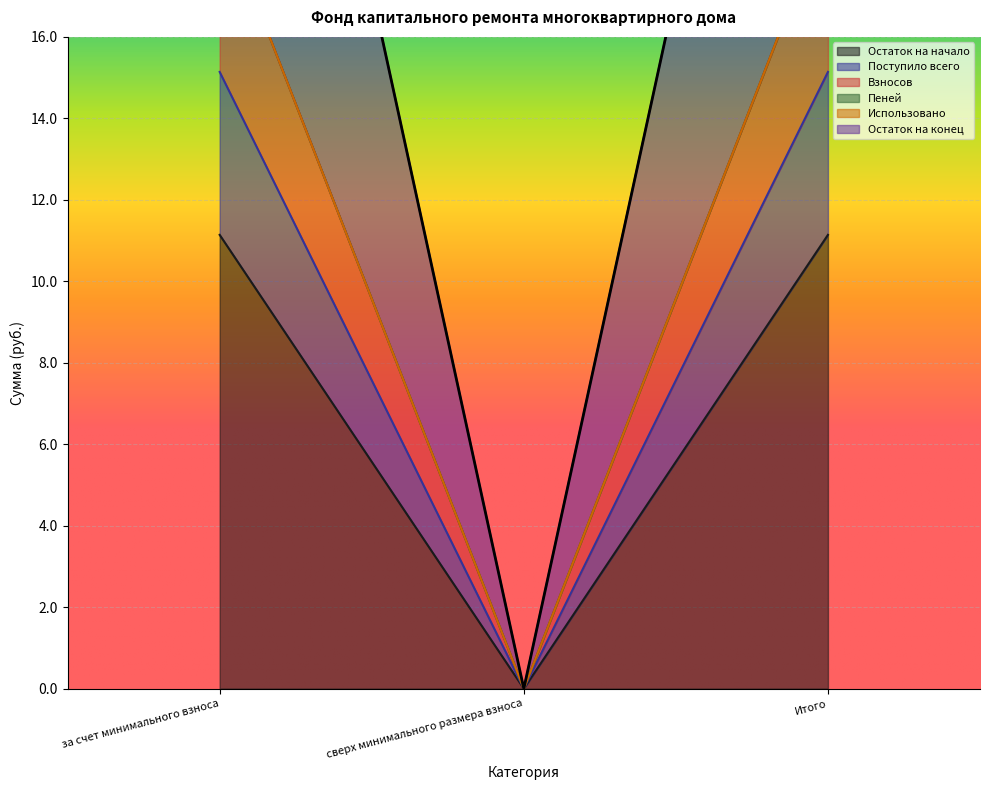

Where does the Остаток на конец series first go above 11?

за счет минимального взноса